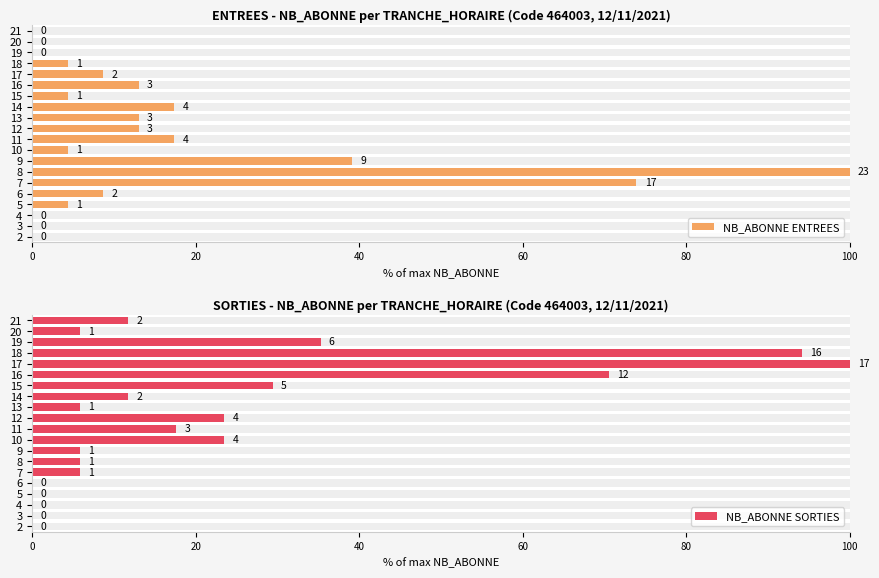

List the series in order of their overall mean, highest first.

NB_ABONNE SORTIES, NB_ABONNE ENTREES